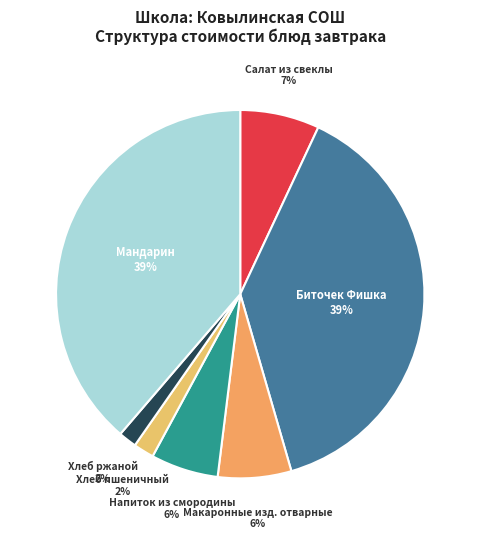

Is the sum of Мандарин and Хлеб пшеничный greater than half?

No